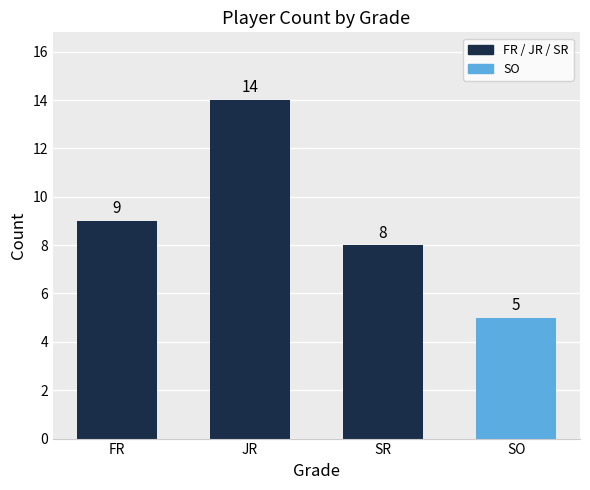

Is it true that the value at JR is 14?

True